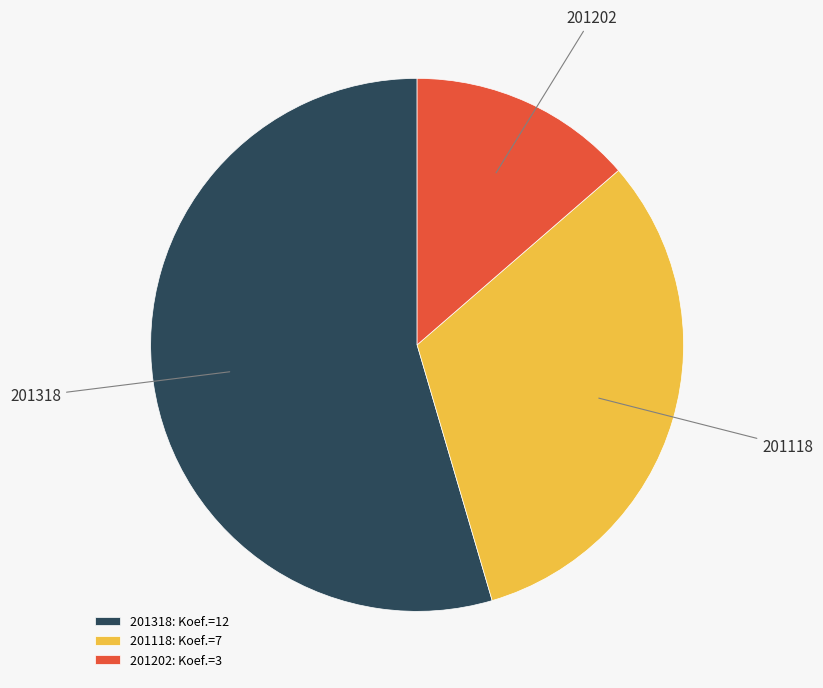

Combined, do 201118: Koef.=7 and 201202: Koef.=3 account for over 50%?

No